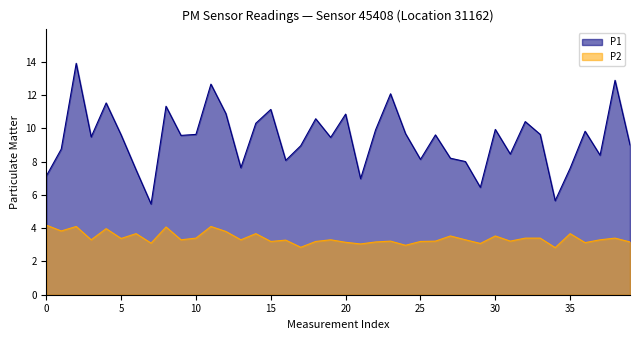

True or false: P1 and P2 intersect in this chart.

False